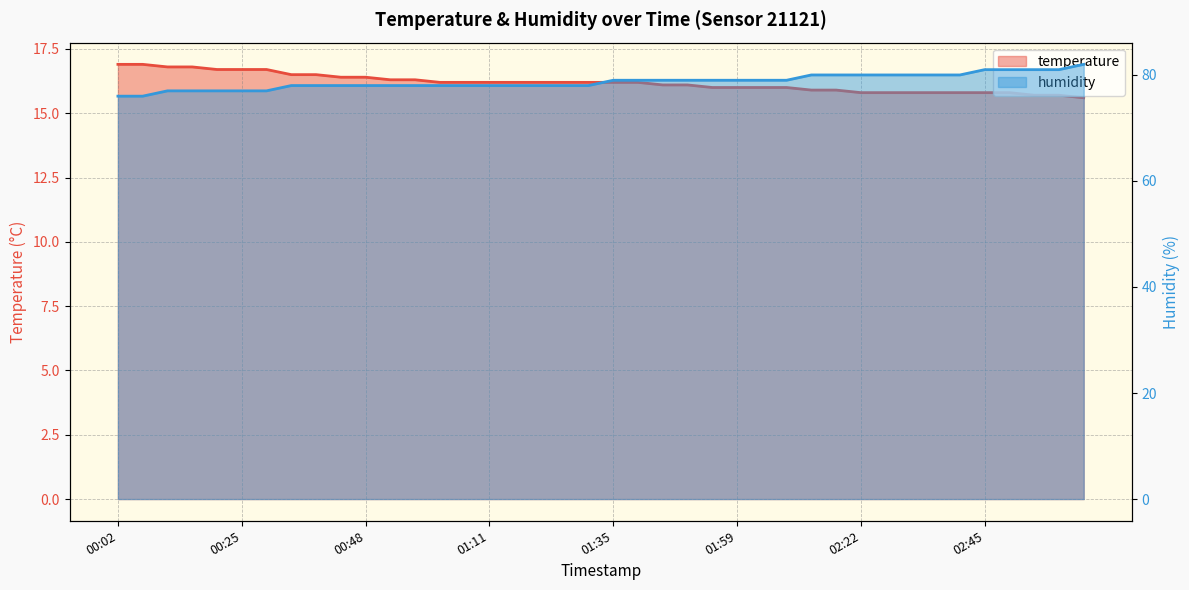

At which category does the chart reach its minimum across all series?

03:03